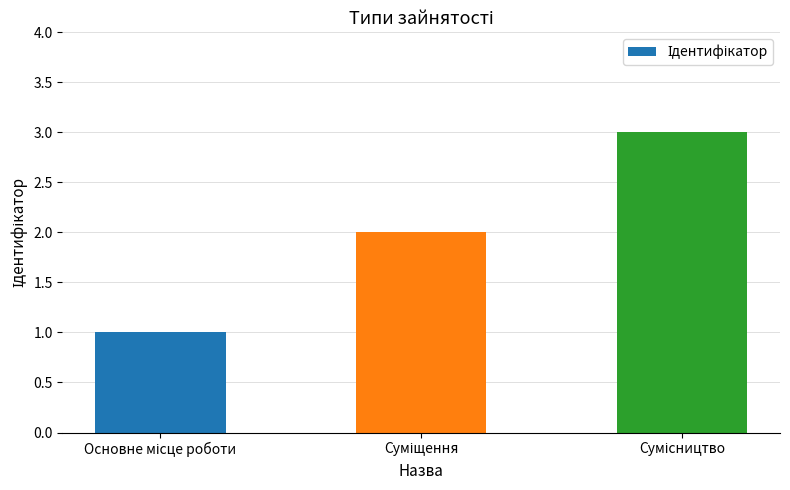

How many bars are there in total?

3